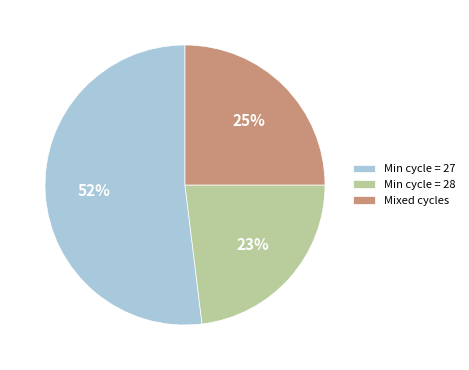

Combined, do Min cycle = 27 and Mixed cycles account for over 50%?

Yes